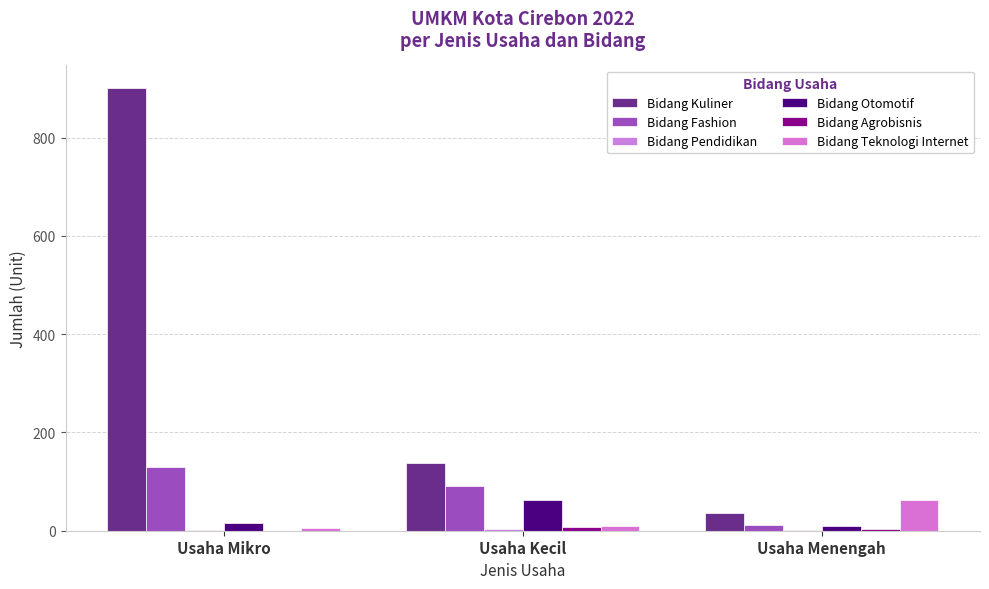

What is the minimum value for Bidang Otomotif?

9